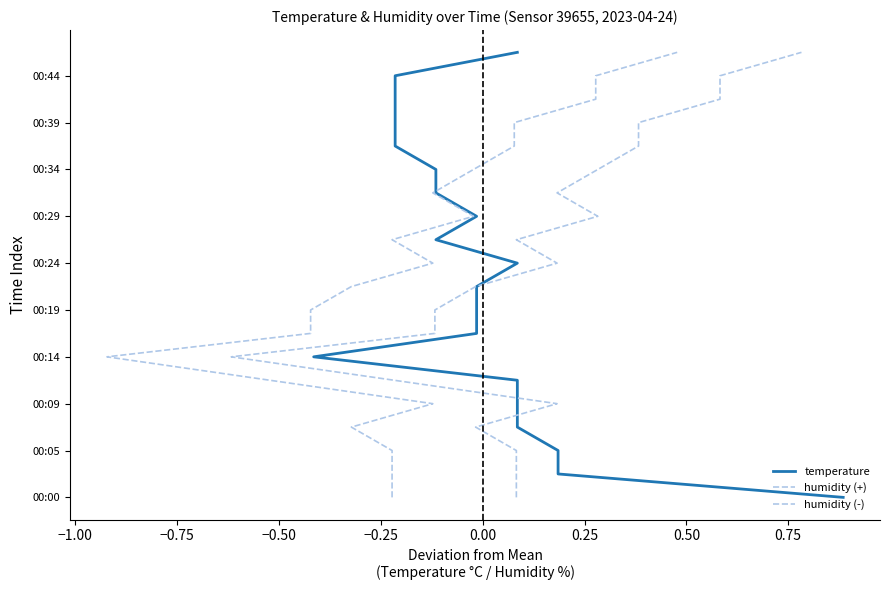

What are all the series names shown in the legend?

temperature, humidity (+), humidity (-)